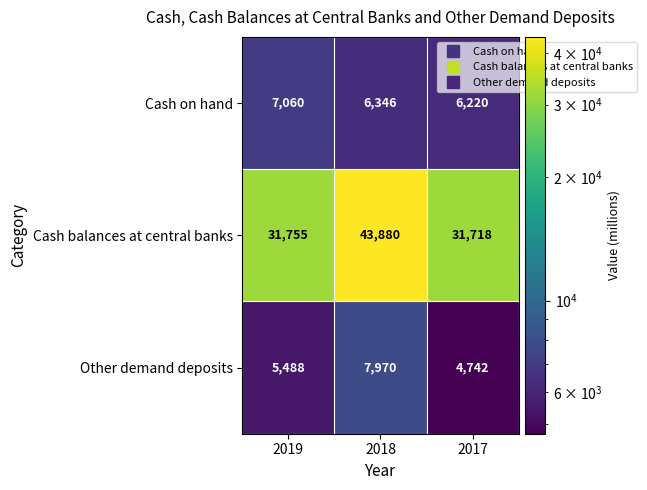

Is it true that Other demand deposits equals 5488 at 2019?

True